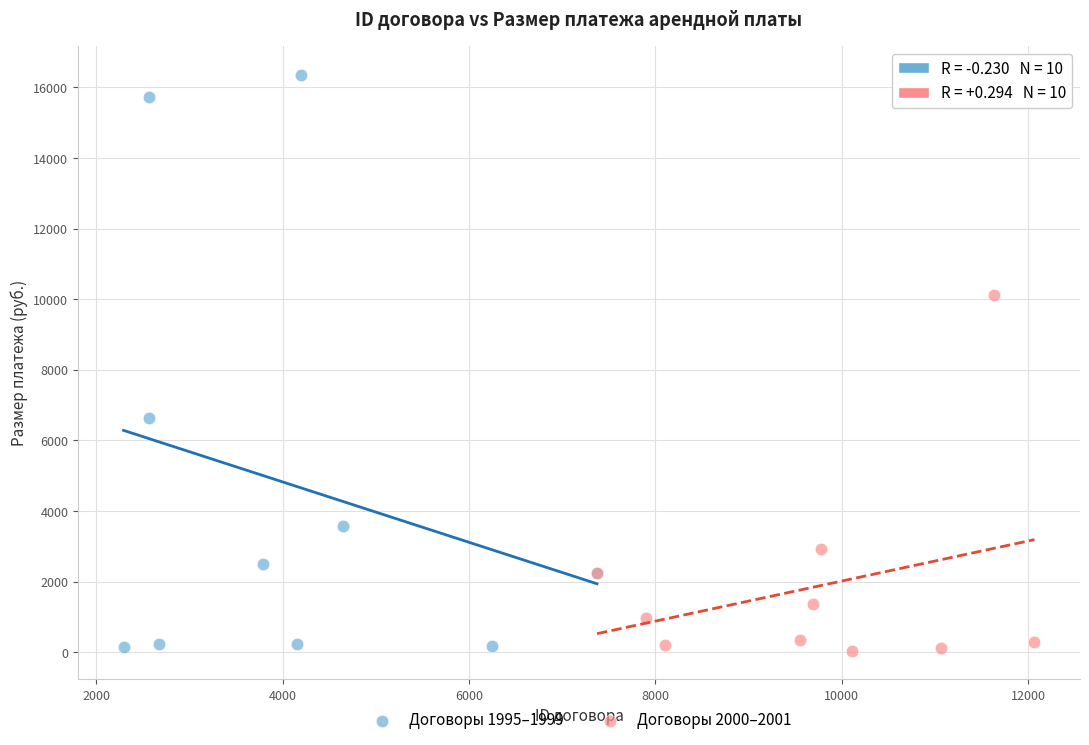

Which series has the widest spread of Y values?

Договоры 1995–1999